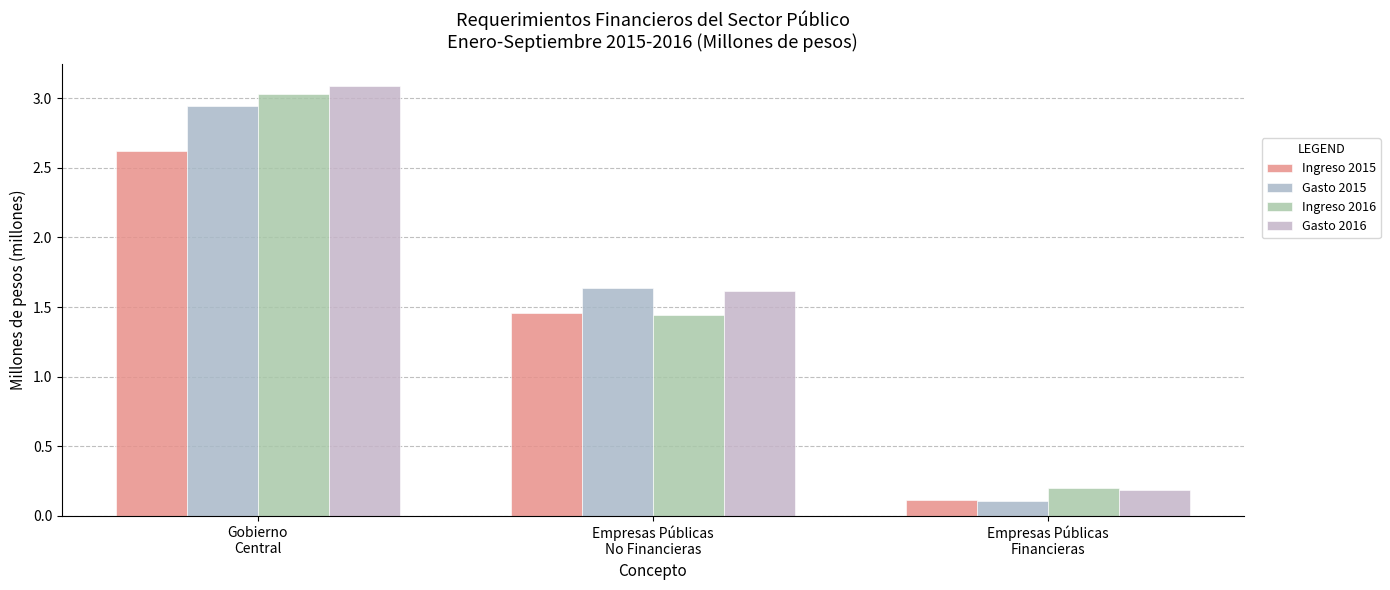

Reading left to right, what are all the values shown in this chart?

Ingreso 2015: Gobierno
Central=2.6	Empresas Públicas
No Financieras=1.5	Empresas Públicas
Financieras=0.1
Gasto 2015: Gobierno
Central=2.9	Empresas Públicas
No Financieras=1.6	Empresas Públicas
Financieras=0.1
Ingreso 2016: Gobierno
Central=3.0	Empresas Públicas
No Financieras=1.4	Empresas Públicas
Financieras=0.2
Gasto 2016: Gobierno
Central=3.1	Empresas Públicas
No Financieras=1.6	Empresas Públicas
Financieras=0.2